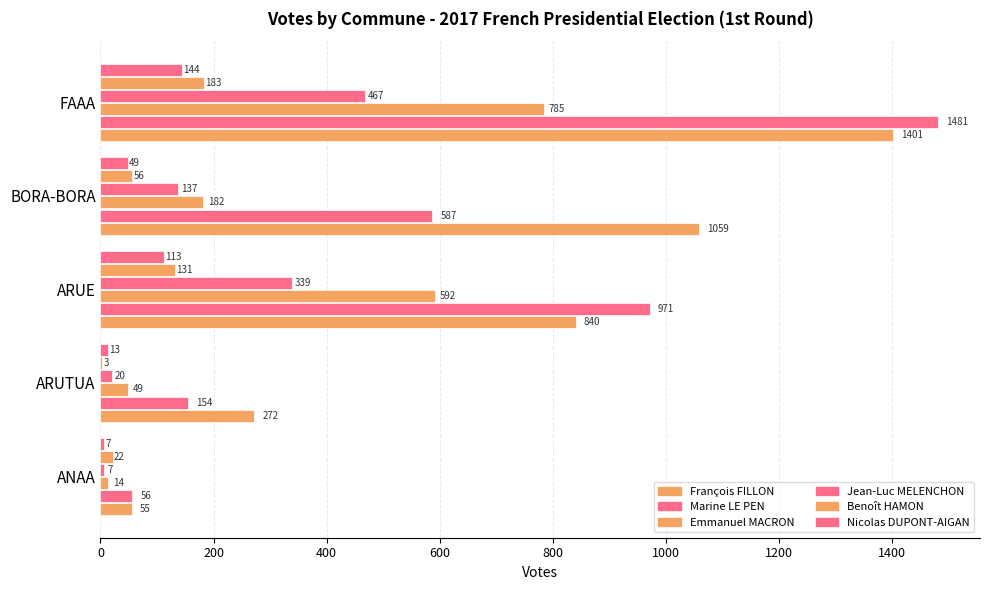

Count the François FILLON values in the range 272 to 1059.

3